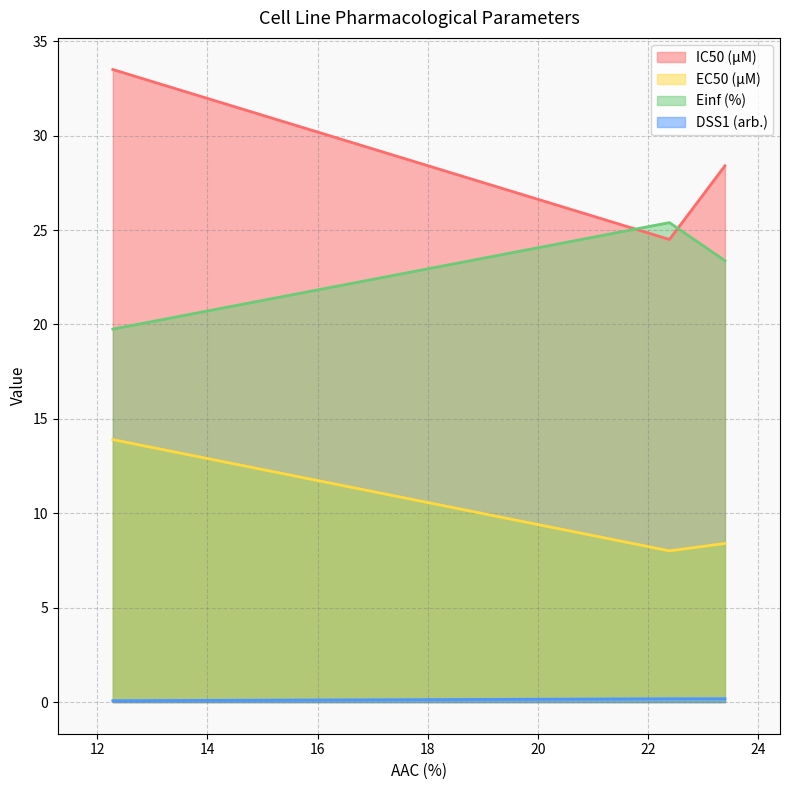

List the series in order of their overall mean, highest first.

IC50 (µM), Einf (%), EC50 (µM), DSS1 (arb.)